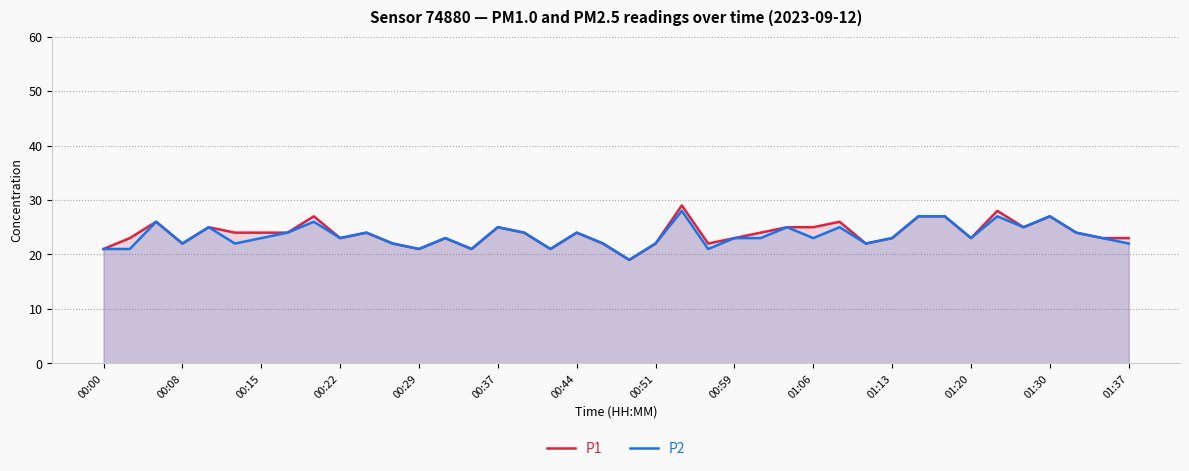

Reading left to right, transcribe all the data shown in this chart.

P1: 21	23	26	22	25	24	24	24	27	23	24	22	21	23	21	25	24	21	24	22	19	22	29	22	23	24	25	25	26	22	23	27	27	23	28	25	27	24	23	23
P2: 21	21	26	22	25	22	23	24	26	23	24	22	21	23	21	25	24	21	24	22	19	22	28	21	23	23	25	23	25	22	23	27	27	23	27	25	27	24	23	22